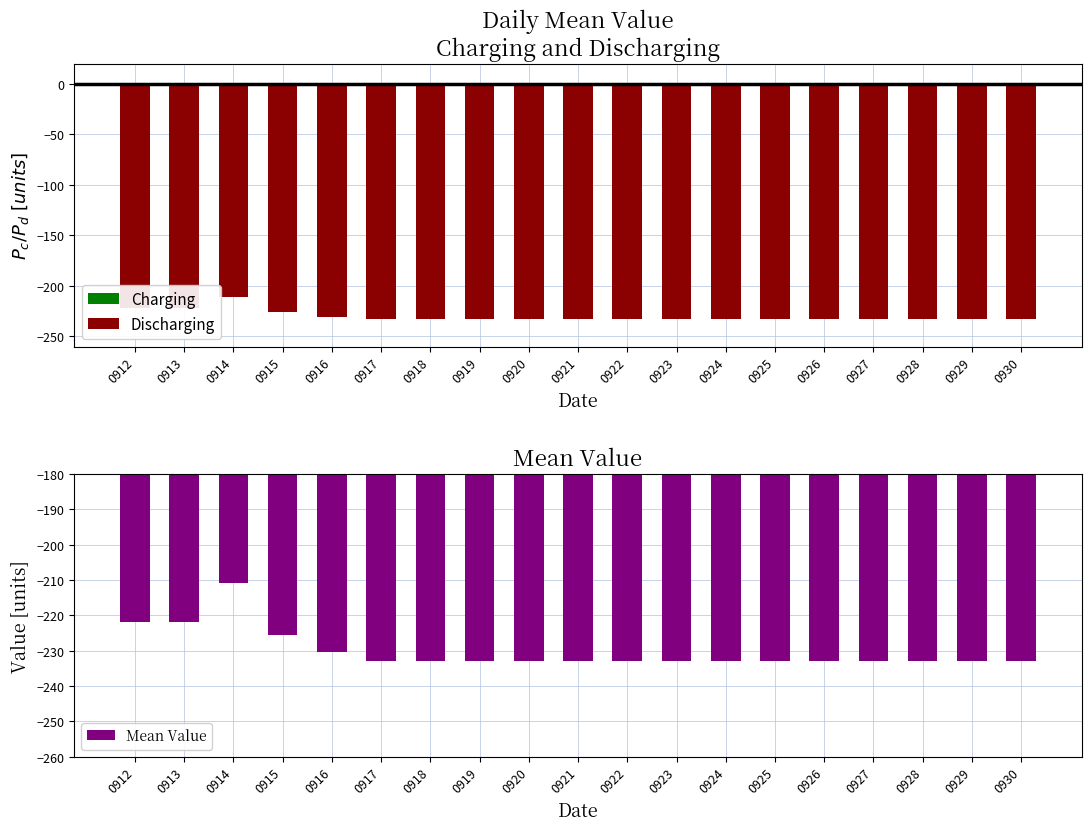

What is the value of the Discharging bar at the 3rd from the left?

-210.9